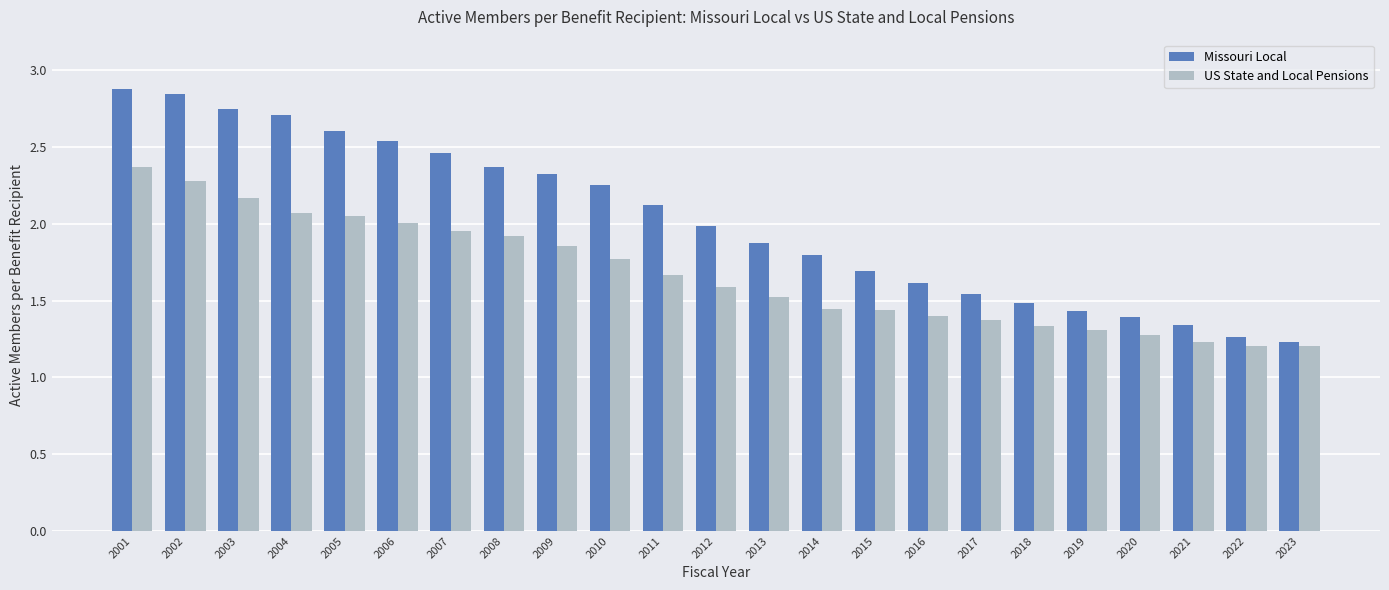

List the series in order of their overall mean, highest first.

Missouri Local, US State and Local Pensions